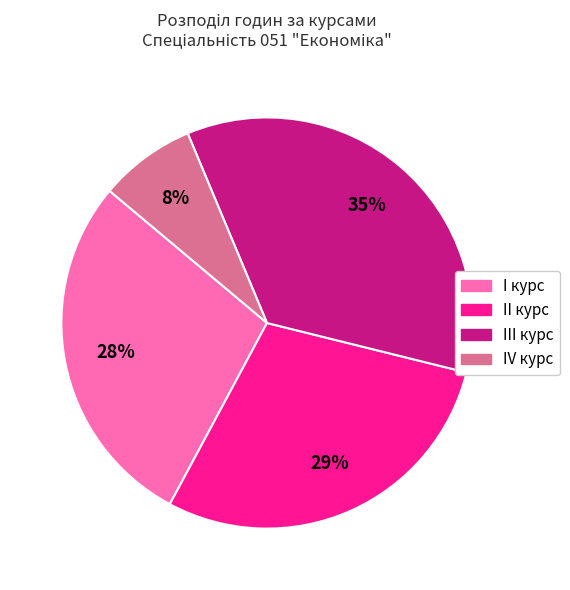

Which category has the smallest portion of the pie?

IV курс